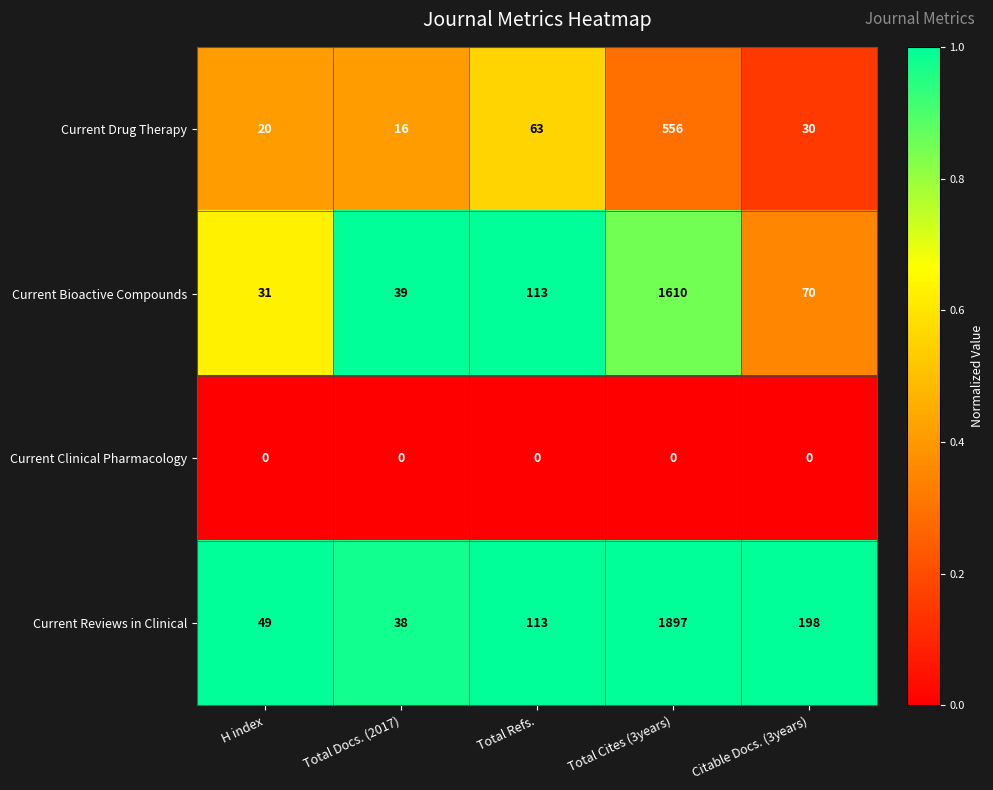

The value of Current Reviews in Clinical at Total Cites (3years) is 1897. True or false?

True